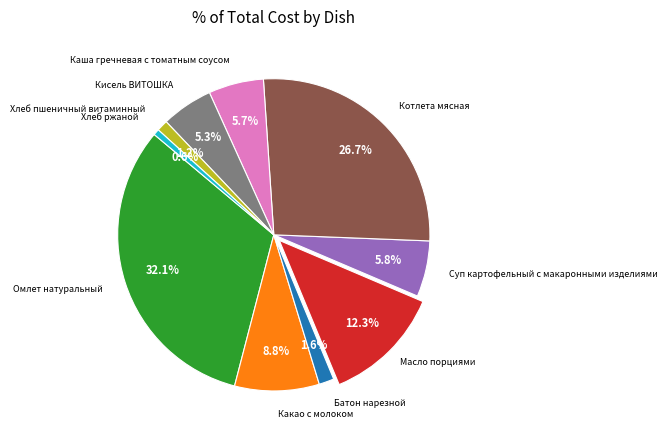

To the nearest percent, what is the average slice percentage?

10%